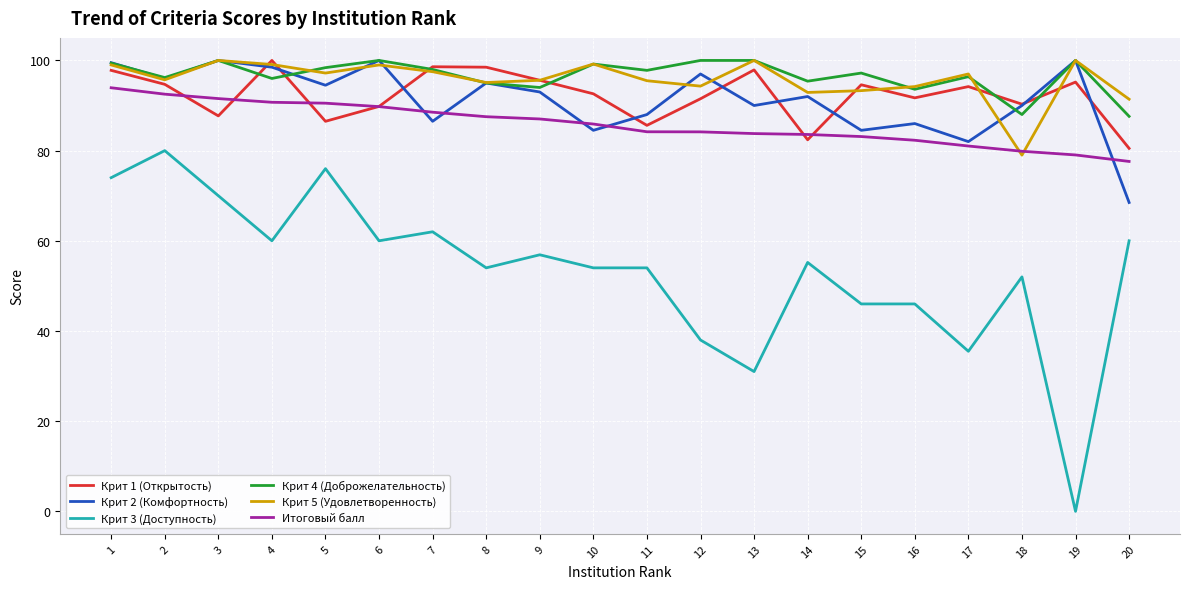

Where do Крит 4 (Доброжелательность) and Крит 1 (Открытость) first cross each other?

3 and 4